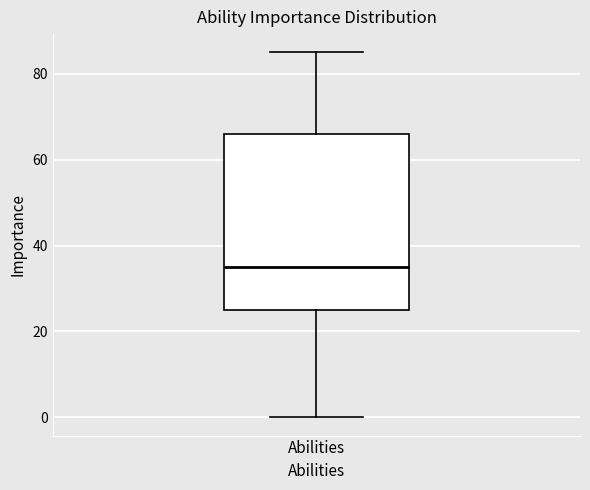

Transcribe this box plot: give where the median line is, the range the box spans, and where the two whiskers end, as read against the y-axis. The values are not printed on the chart, so give them approximately, as read against the axis.

median 36, box 26 to 66, whiskers 0 to 86